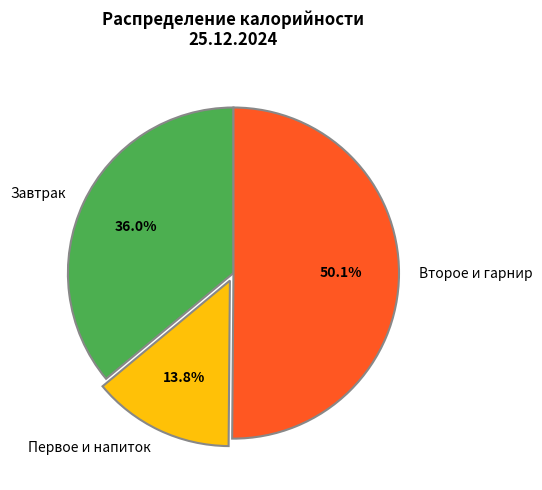

How many segments does this pie chart have?

3